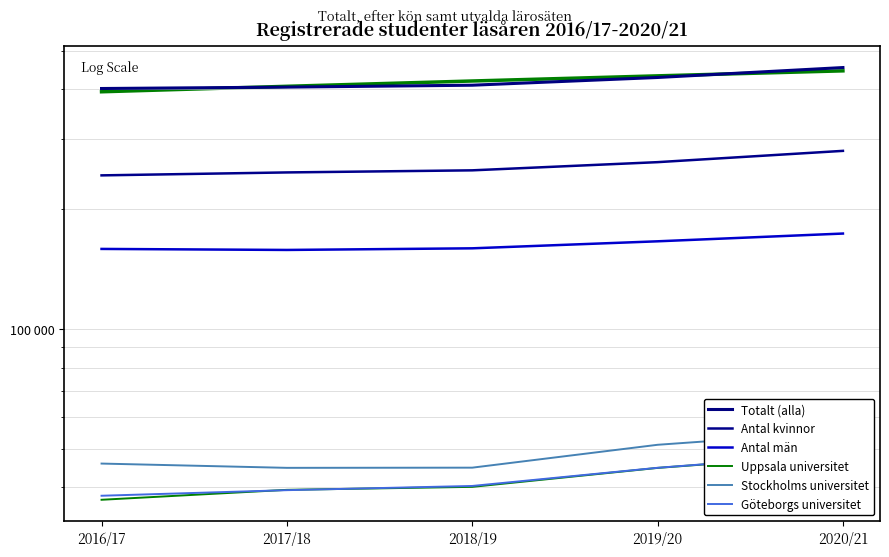

True or false: Totalt (alla) and Göteborgs universitet cross at least once.

False